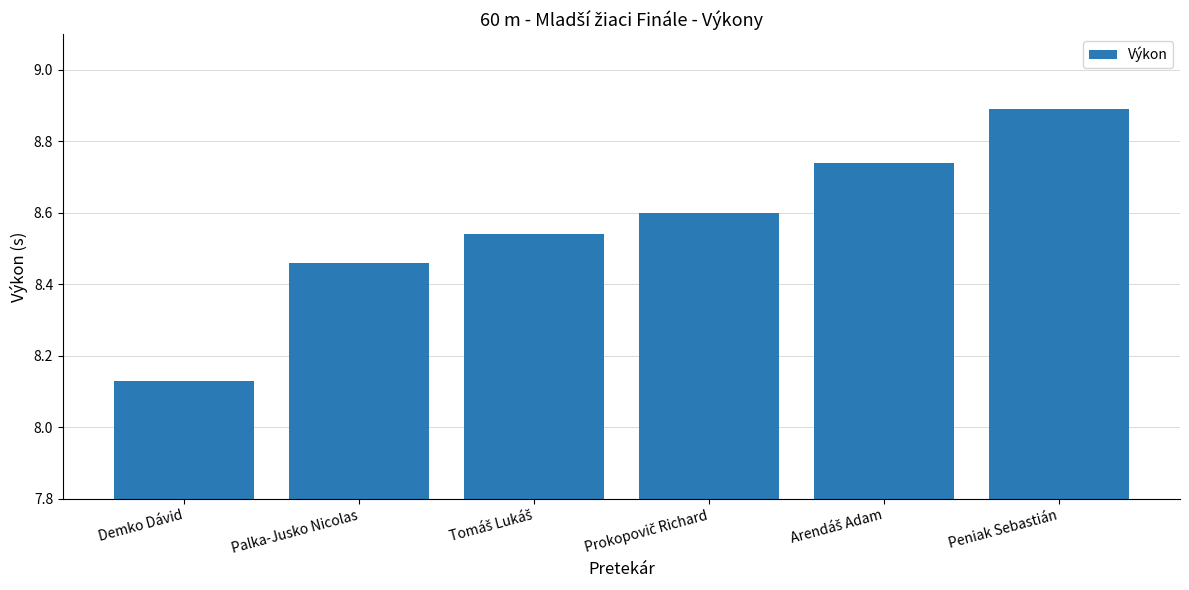

What position from the right is Palka-Jusko Nicolas?

5